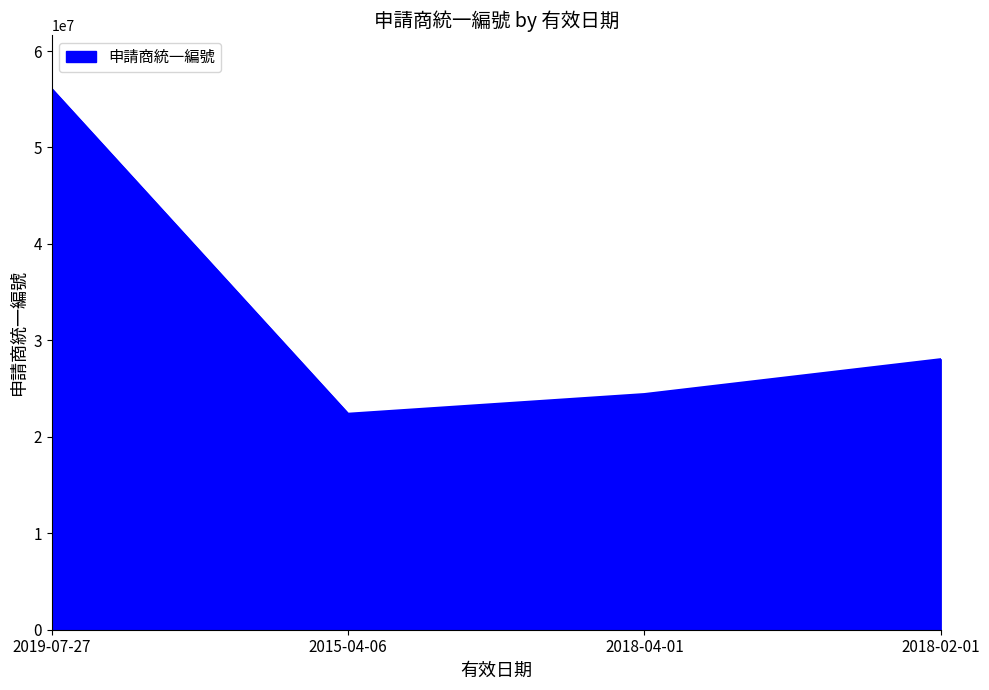

True or false: the data has more than 2 interior local peaks.

False